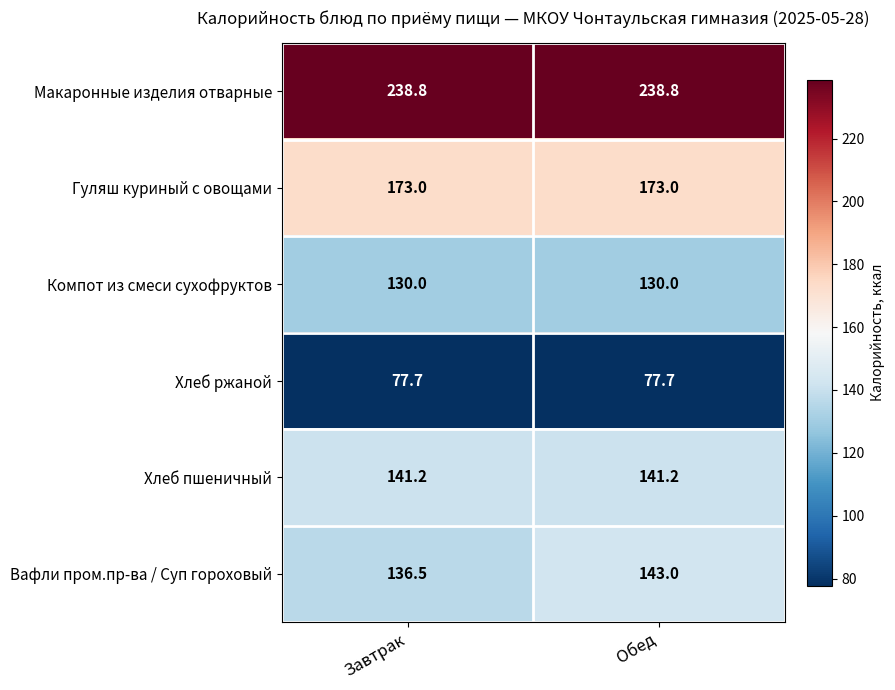

What is the average value of the Хлеб ржаной series?

77.7